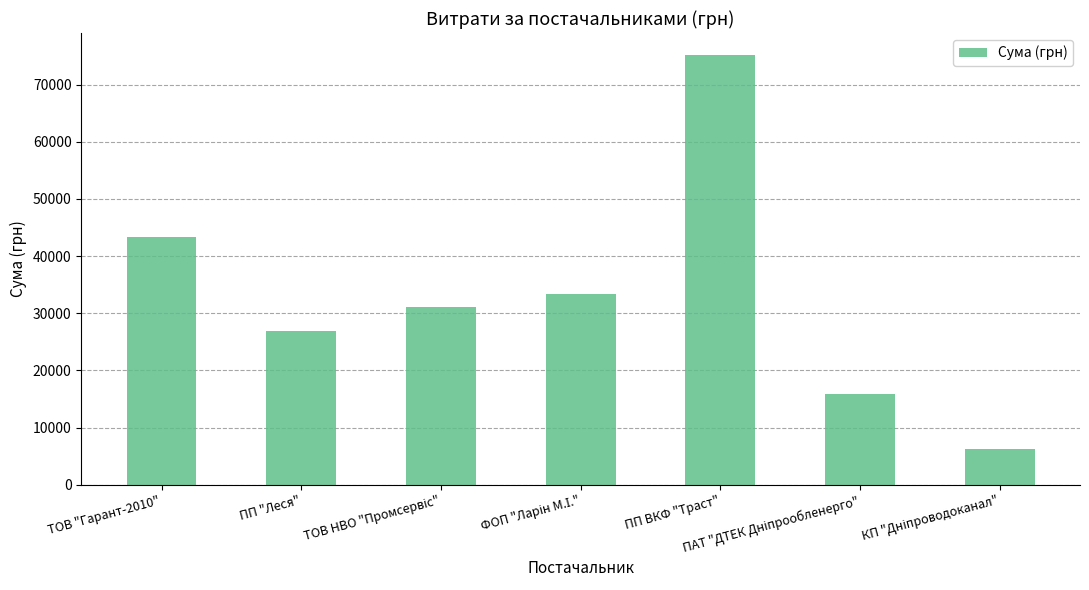

What is the greatest value displayed?

75256.3